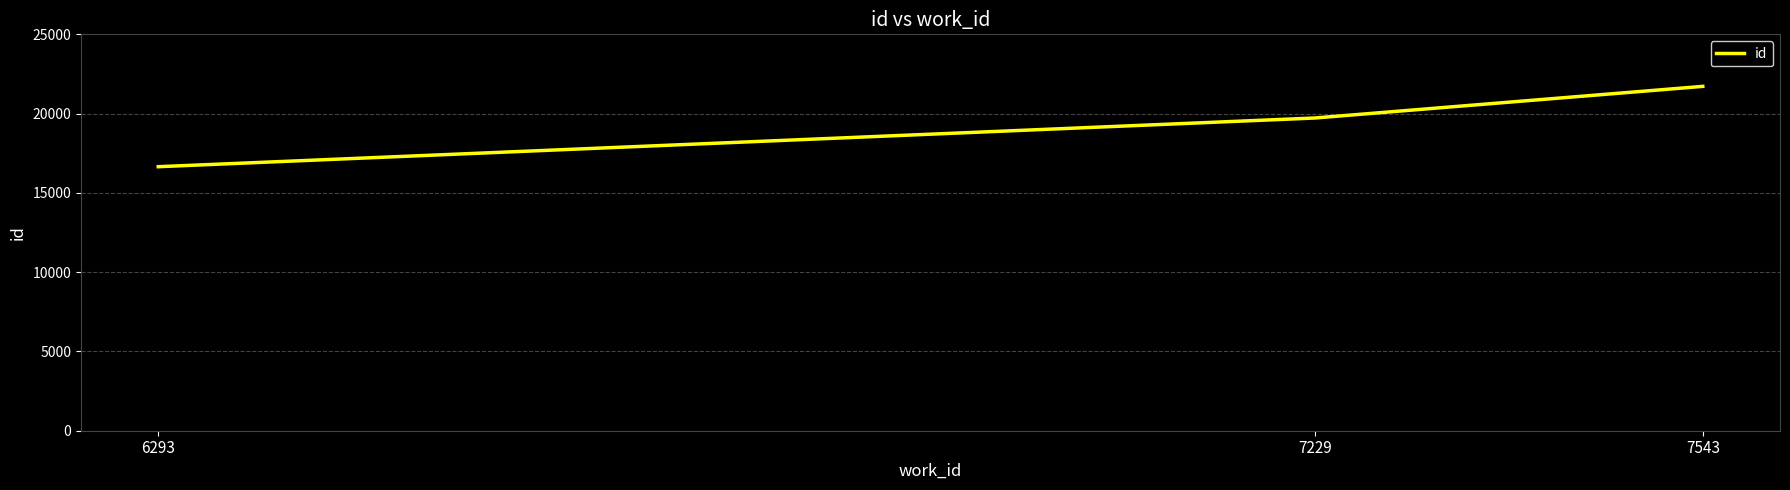

Does the chart have visible grid lines?

Yes